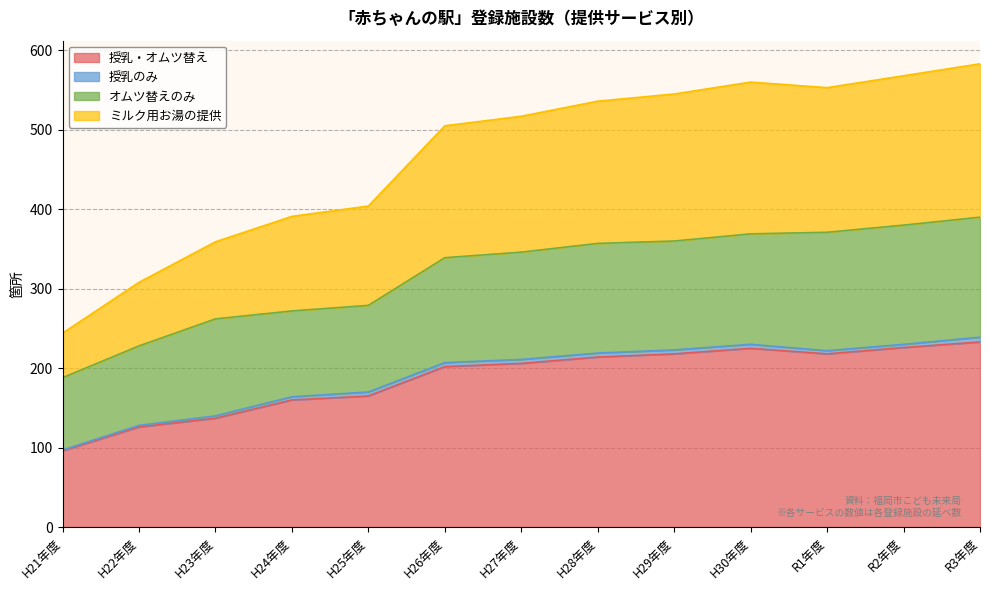

How many data points does each series have?

13